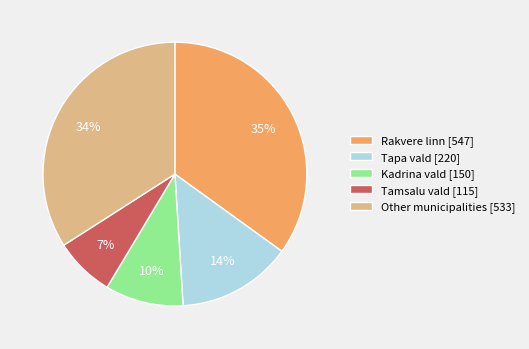

Between Tapa vald [220] and Tamsalu vald [115], which is larger?

Tapa vald [220]